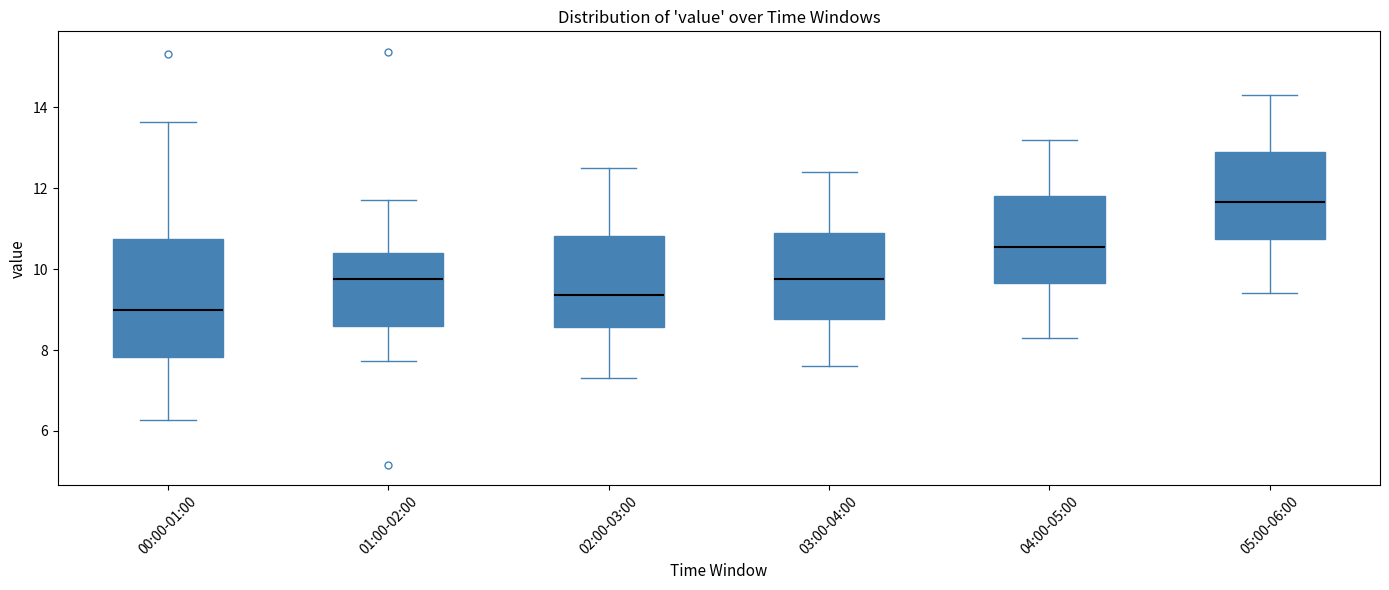

Reading left to right, transcribe this box plot: for each box, give where its median line is, the range the box spans, and where its two whiskers end, as read against the y-axis. The values are not printed on the chart, so give them approximately, as read against the axis.

00:00-01:00: median 9.0, box 7.8 to 10.8, whiskers 6.2 to 13.6
01:00-02:00: median 9.8, box 8.6 to 10.4, whiskers 7.8 to 11.8
02:00-03:00: median 9.4, box 8.6 to 10.8, whiskers 7.4 to 12.6
03:00-04:00: median 9.8, box 8.8 to 11.0, whiskers 7.6 to 12.4
04:00-05:00: median 10.6, box 9.6 to 11.8, whiskers 8.4 to 13.2
05:00-06:00: median 11.6, box 10.8 to 13.0, whiskers 9.4 to 14.4